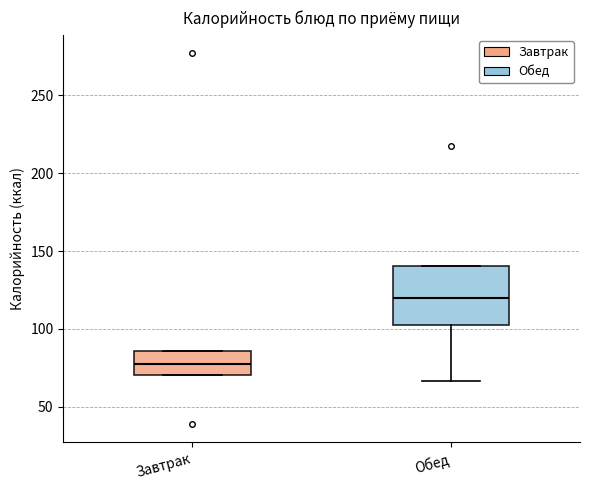

Reading left to right, read every box against the y-axis: the position of its median line, the range the box covers, and the ends of its whiskers. The values are not printed on the chart, so give them approximately, as read against the axis.

Завтрак: median 75, box 70 to 85, whiskers 70 to 85
Обед: median 120, box 100 to 140, whiskers 65 to 140